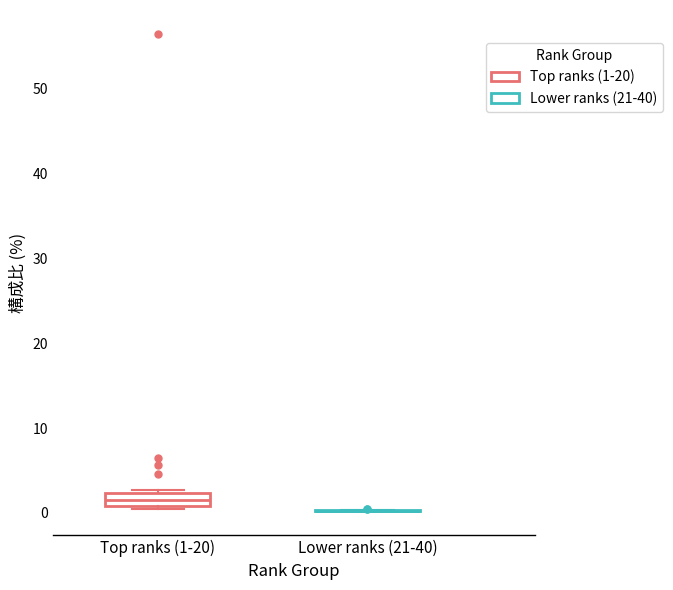

Which box is the tallest, from its lower edge to its upper edge?

Top ranks (1-20)